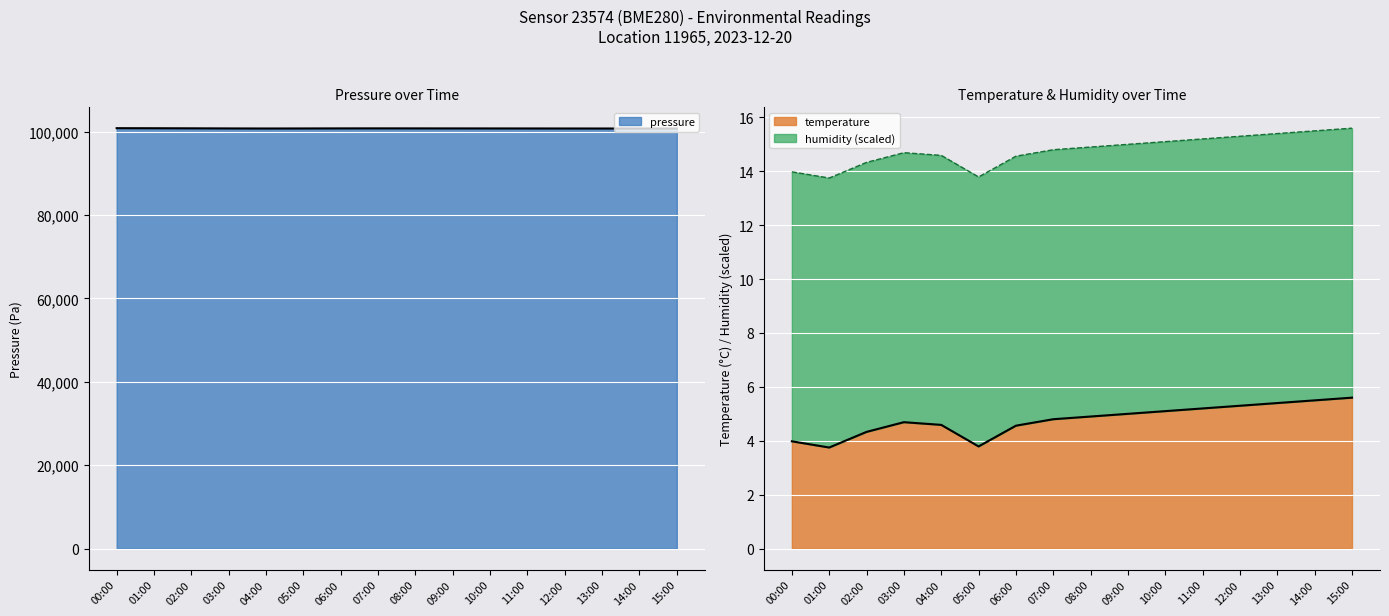

What is the average value of the pressure series?

100747.6